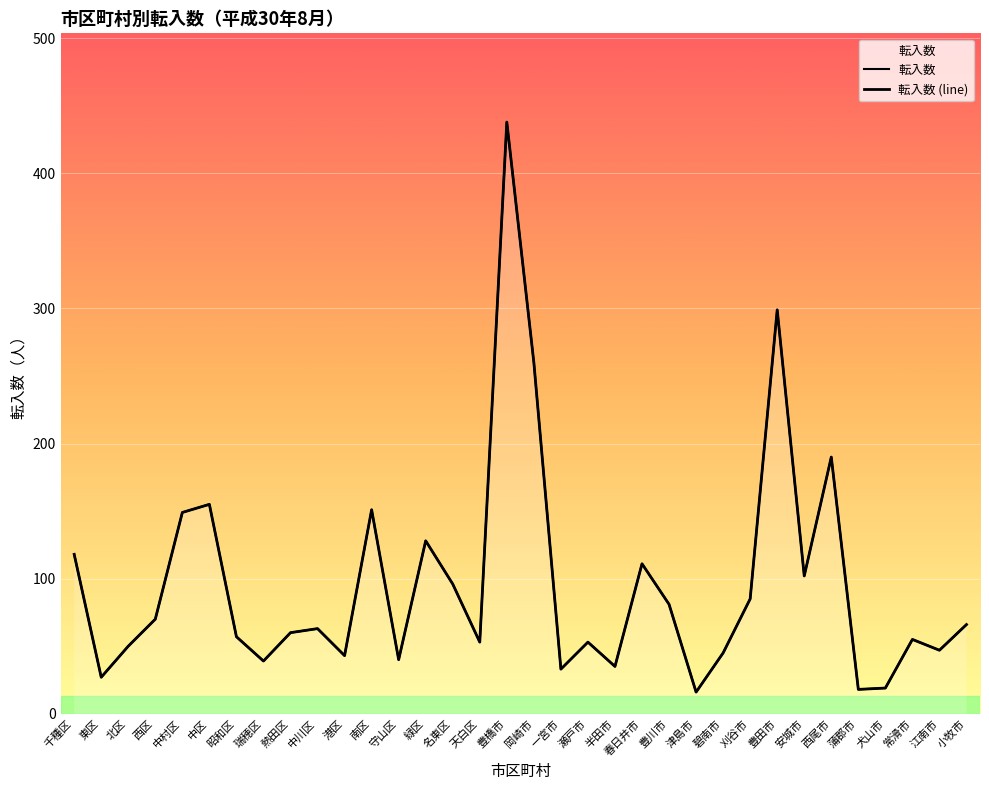

What position from the left is 蒲郡市?

30